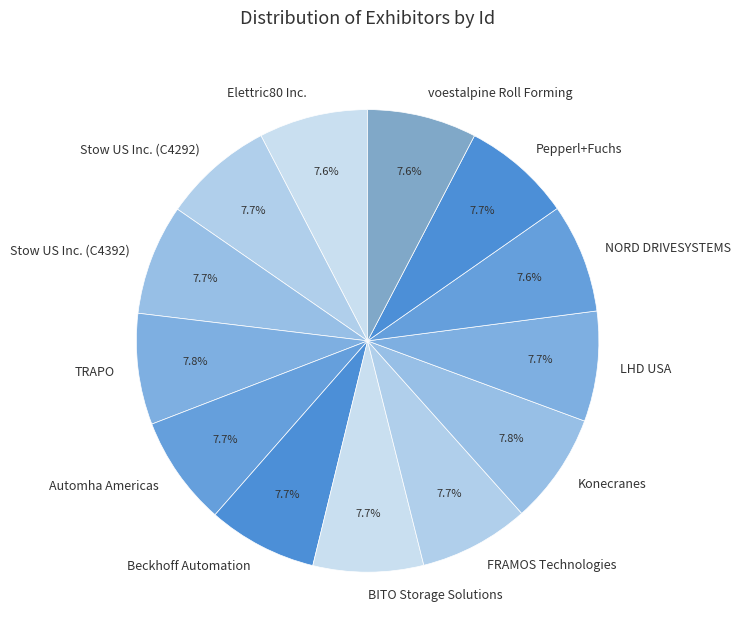

Count the number of slices in the pie.

13